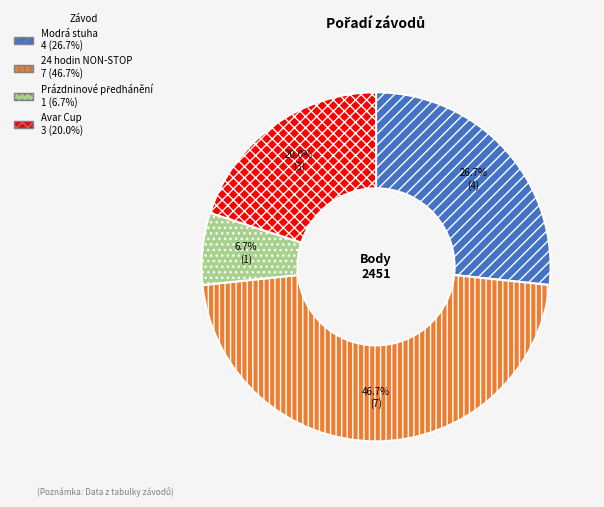

How many segments does this pie chart have?

4